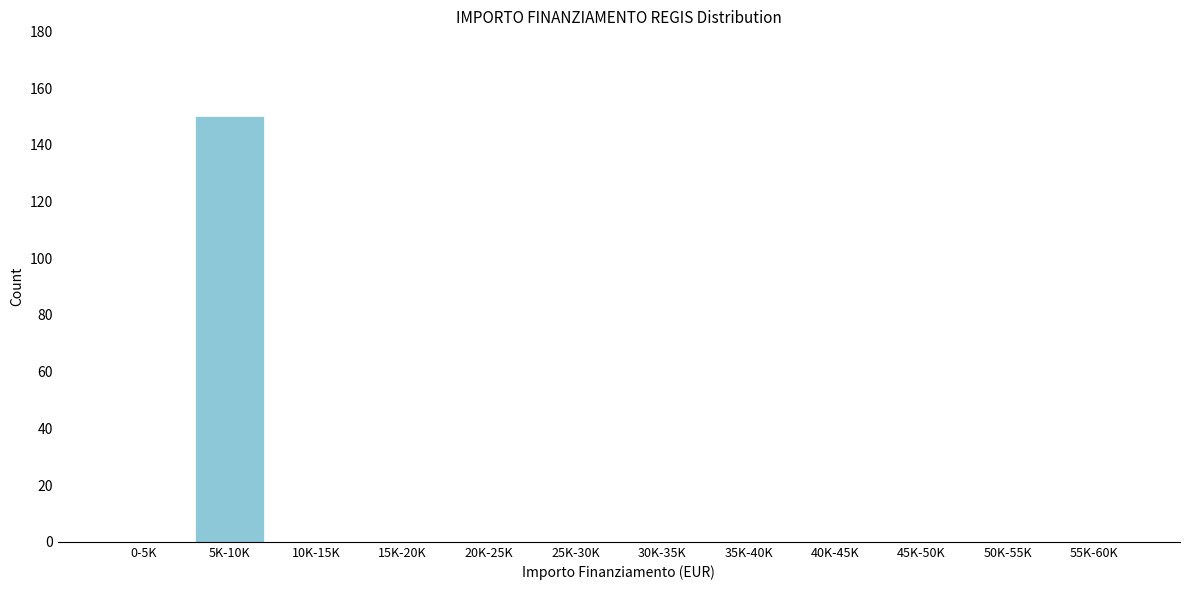

Reading left to right, list all the values displayed in this chart.

0-5K=0	5K-10K=150	10K-15K=0	15K-20K=0	20K-25K=0	25K-30K=0	30K-35K=0	35K-40K=0	40K-45K=0	45K-50K=0	50K-55K=0	55K-60K=0